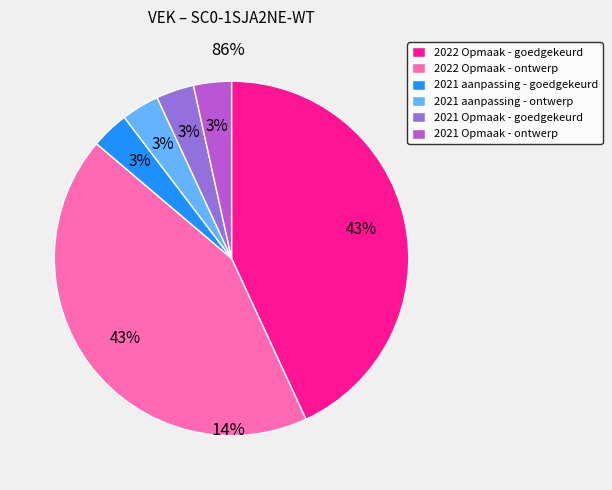

Count the number of slices in the pie.

6